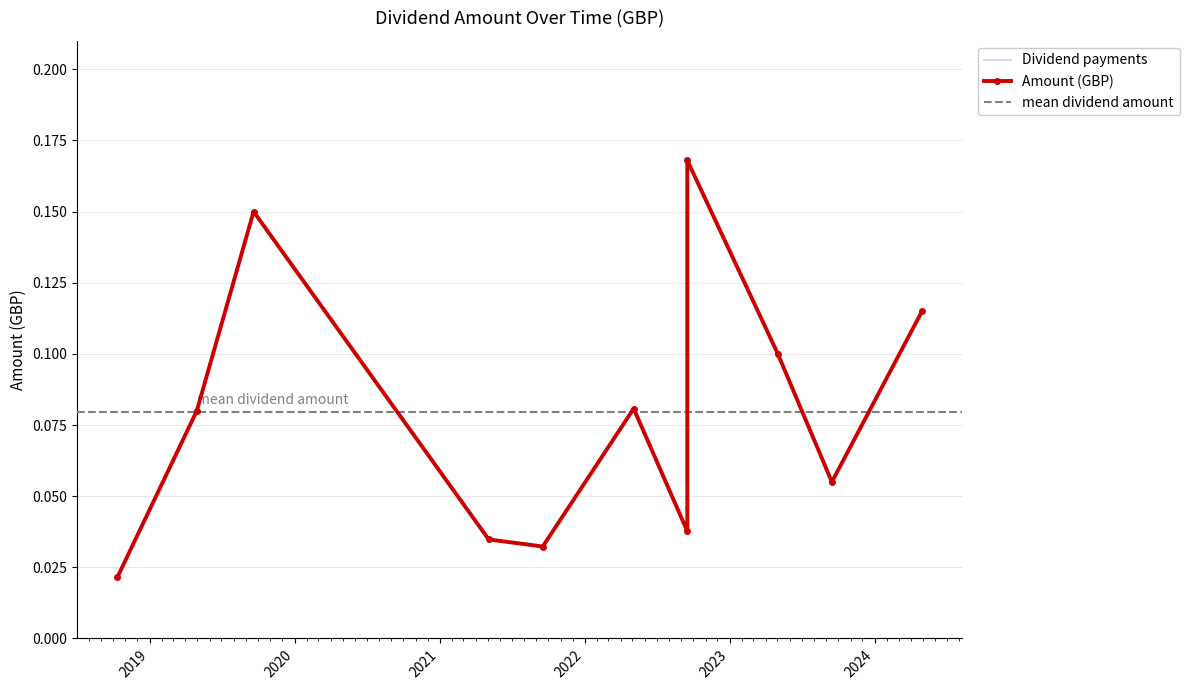

What is the sum of the values at 2023-09-15 and 2022-05-04?

0.1